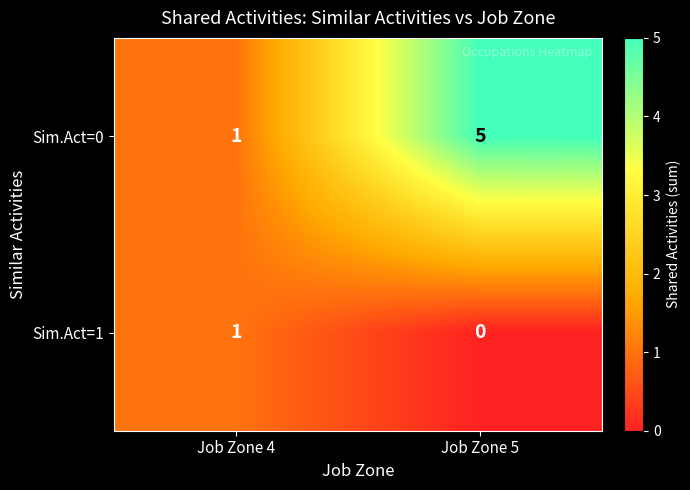

Reading left to right, what are all the values shown in this chart?

Sim.Act=0: 1	5
Sim.Act=1: 1	0